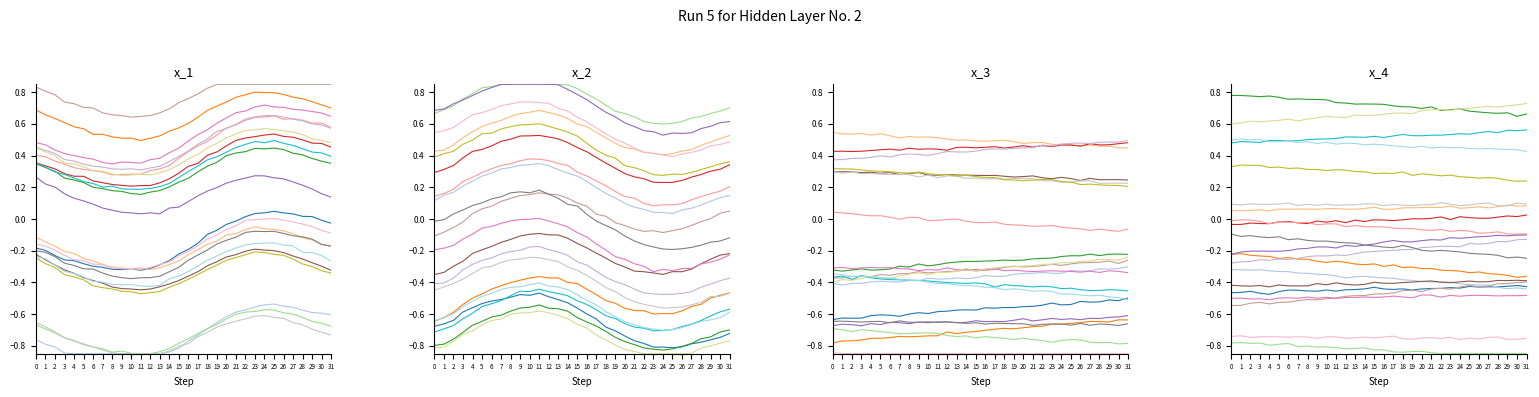

In temperature, how many points are lower than both neighbors (excluding endpoints)?

2